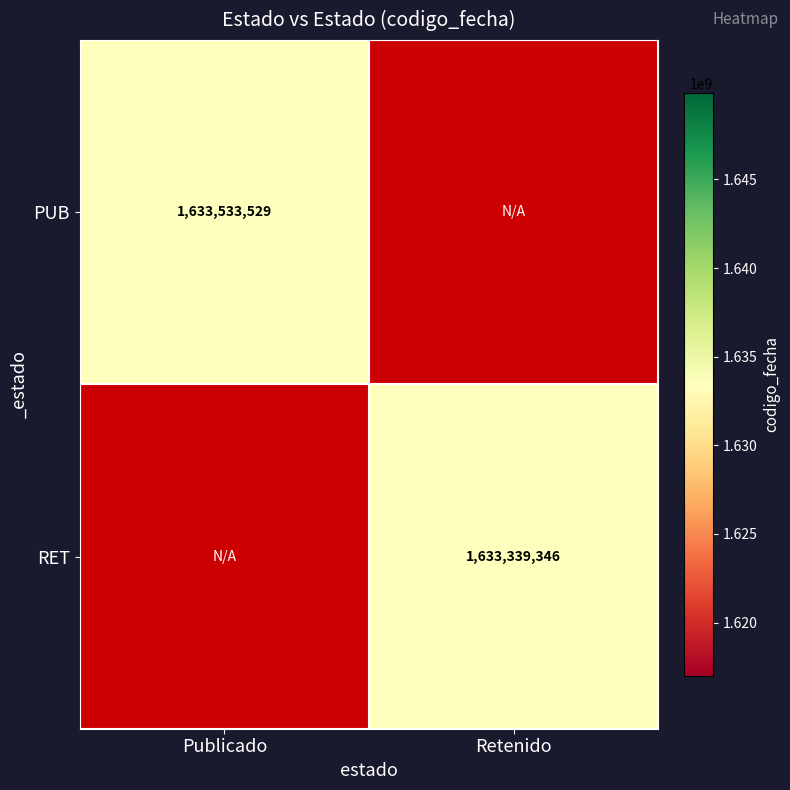

The value of RET at Retenido is 1633339346. True or false?

True